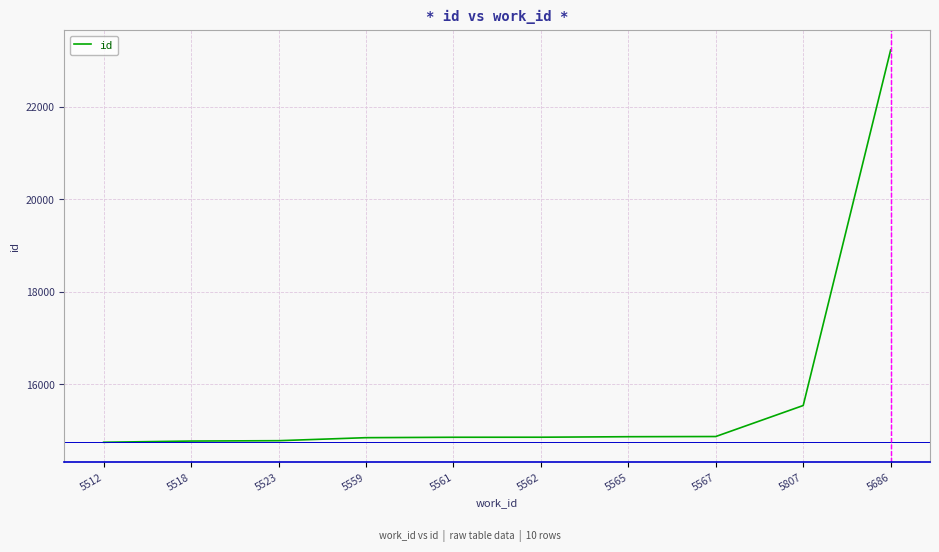

What position from the left is 5518?

2